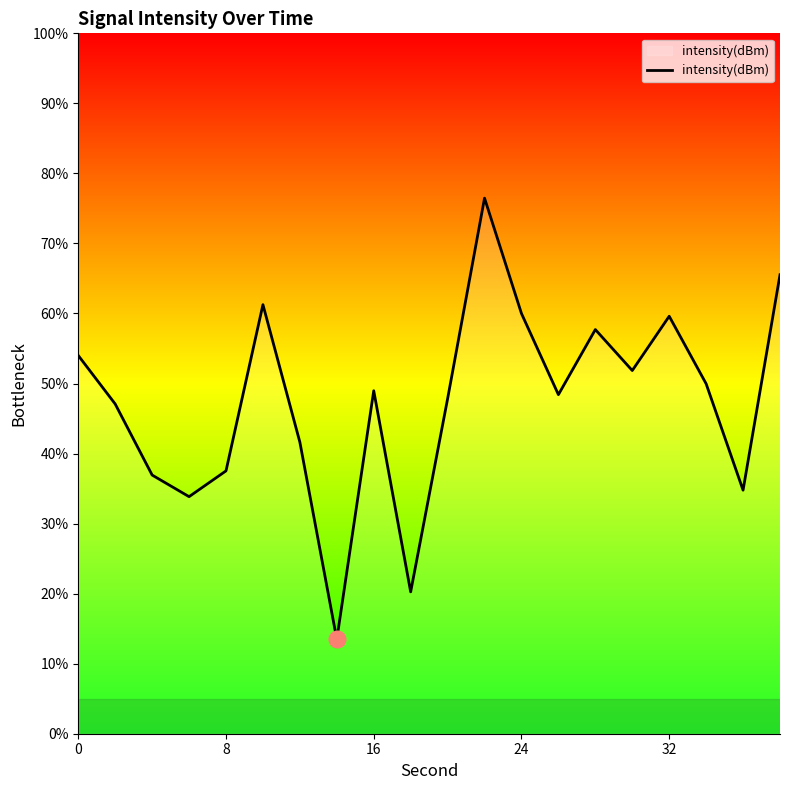

What is the minimum value shown in the chart?

13.5